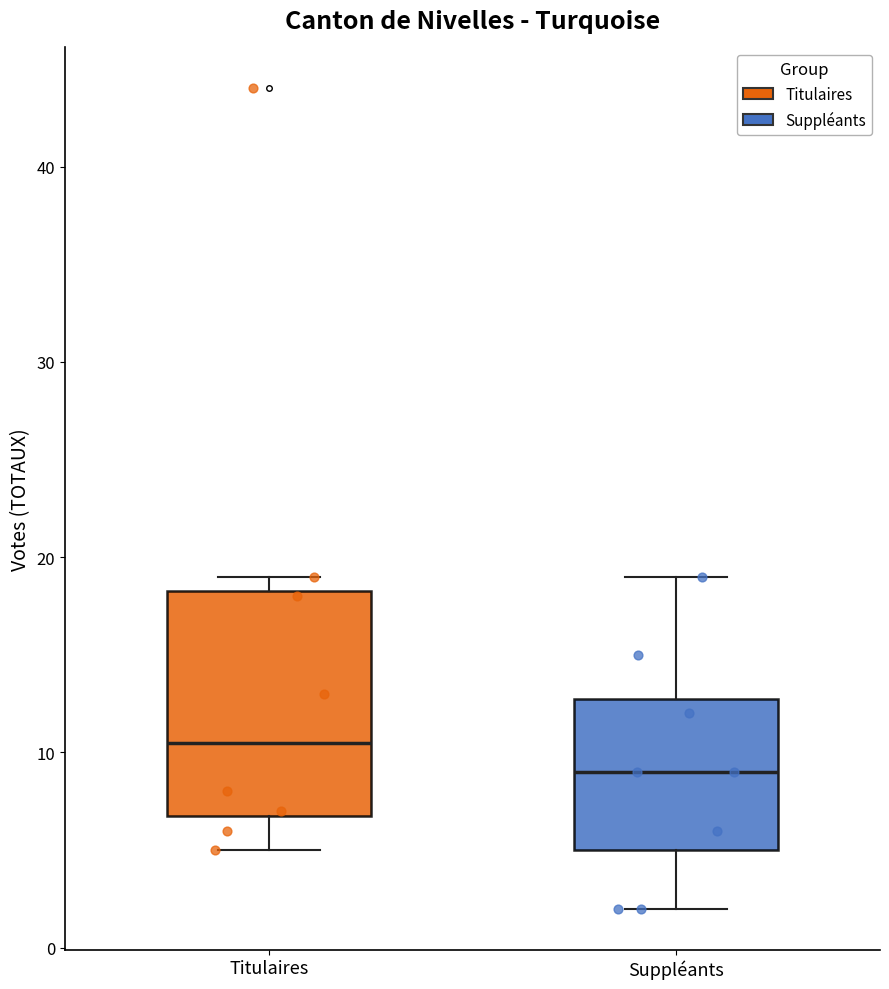

Which box is the tallest, from its lower edge to its upper edge?

Titulaires